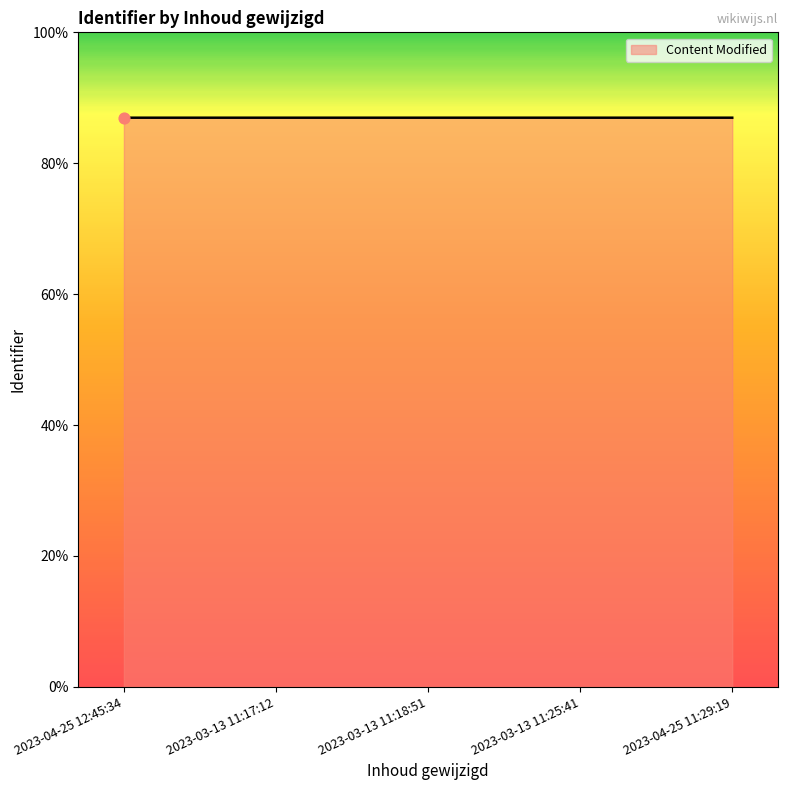

What is the ratio of the value at 2023-04-25 11:29:19 to the value at 2023-03-13 11:18:51?

1.0